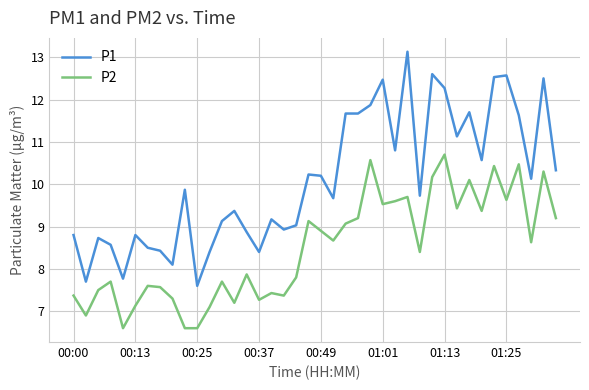

Reading left to right, list all the values displayed in this chart.

P1: 8.8	7.7	8.7	8.6	7.8	8.8	8.5	8.4	8.1	9.9	7.6	8.4	9.1	9.4	8.9	8.4	9.2	8.9	9.0	10.2	10.2	9.7	11.7	11.7	11.9	12.5	10.8	13.1	9.7	12.6	12.3	11.1	11.7	10.6	12.5	12.6	11.6	10.1	12.5	10.3
P2: 7.4	6.9	7.5	7.7	6.6	7.1	7.6	7.6	7.3	6.6	6.6	7.1	7.7	7.2	7.9	7.3	7.4	7.4	7.8	9.1	8.9	8.7	9.1	9.2	10.6	9.5	9.6	9.7	8.4	10.2	10.7	9.4	10.1	9.4	10.4	9.6	10.5	8.6	10.3	9.2